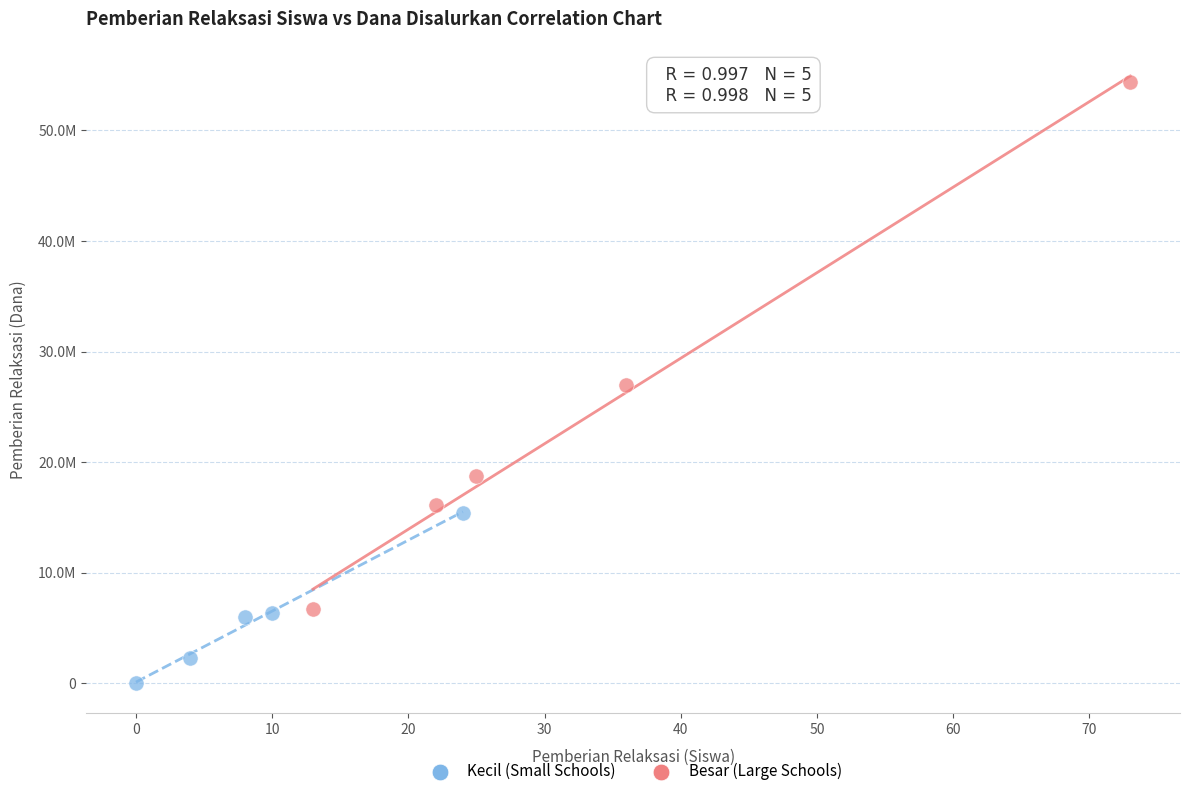

What are all the series names shown in the legend?

Kecil (Small Schools), Besar (Large Schools)